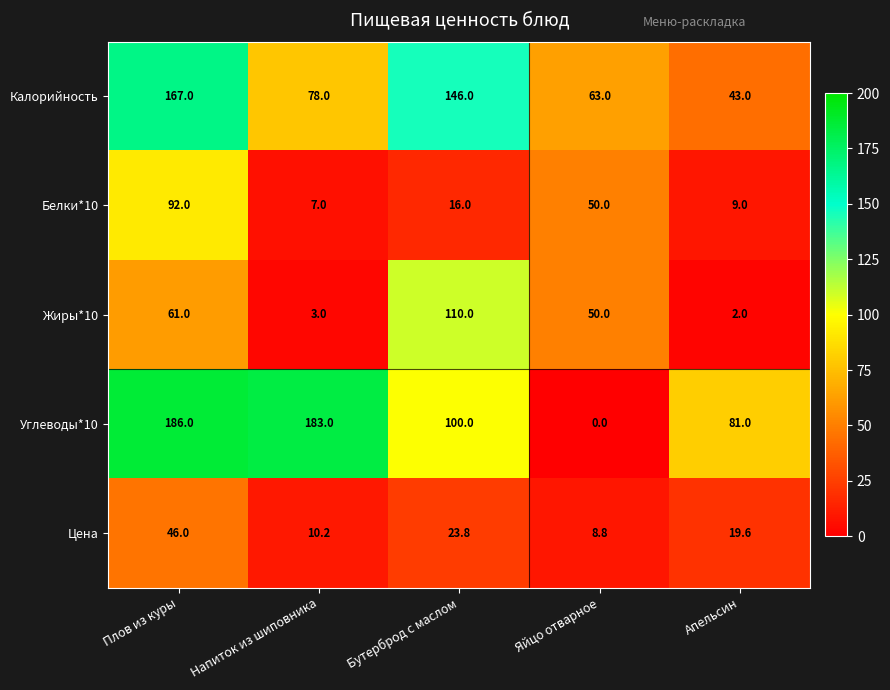

What is the maximum value shown in the chart?

186.0